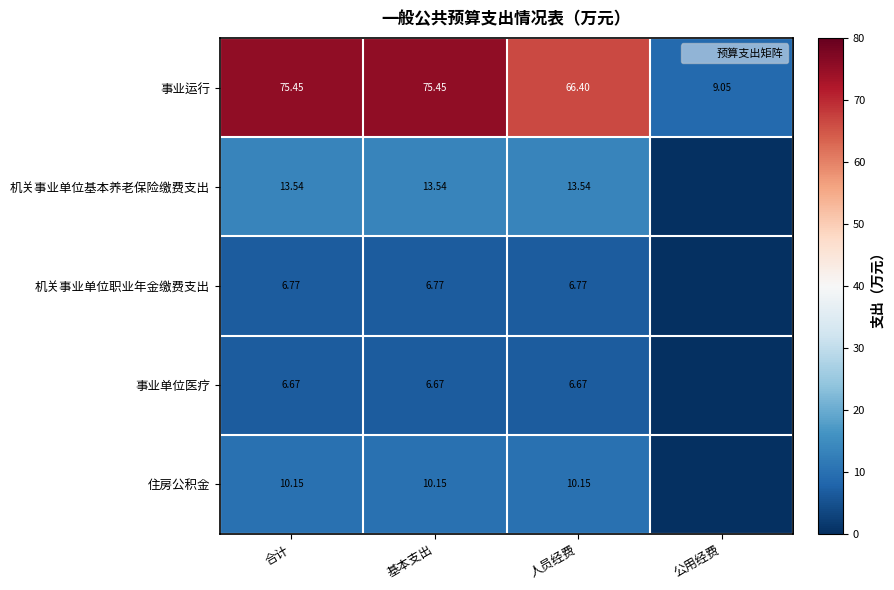

Rank the categories by 事业运行 value from highest to lowest.

合计, 基本支出, 人员经费, 公用经费